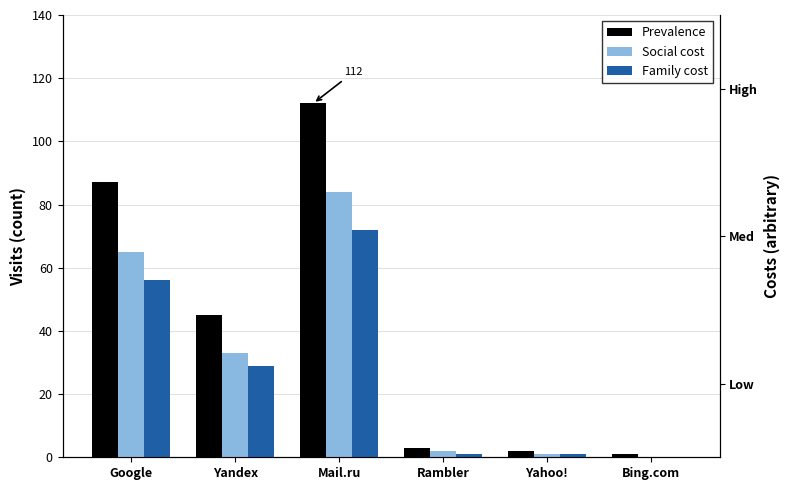

How many bars are there in total?

18